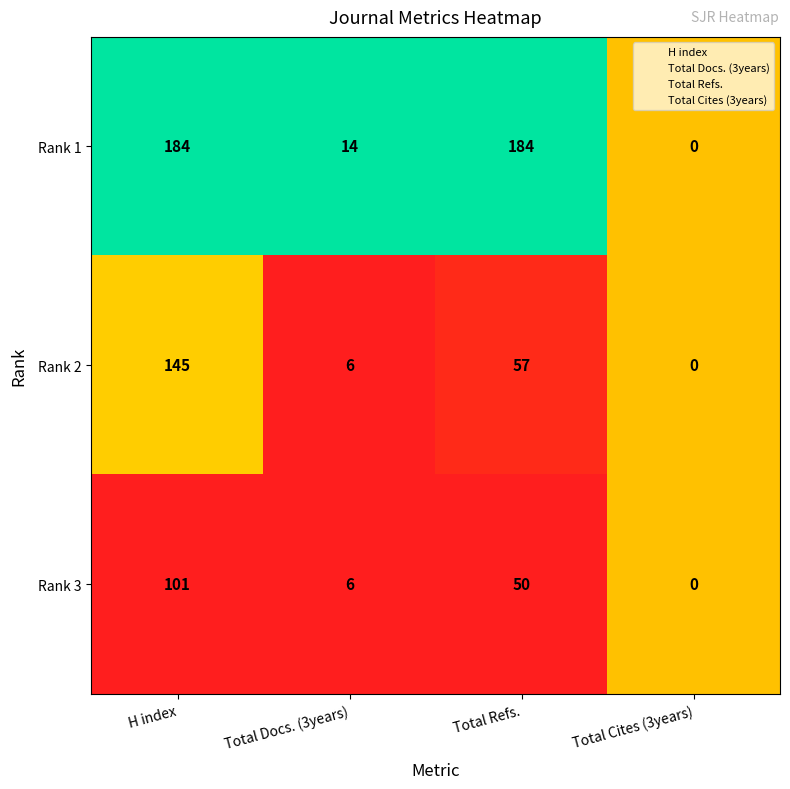

The value of Rank 1 at Total Refs. is 288. True or false?

False